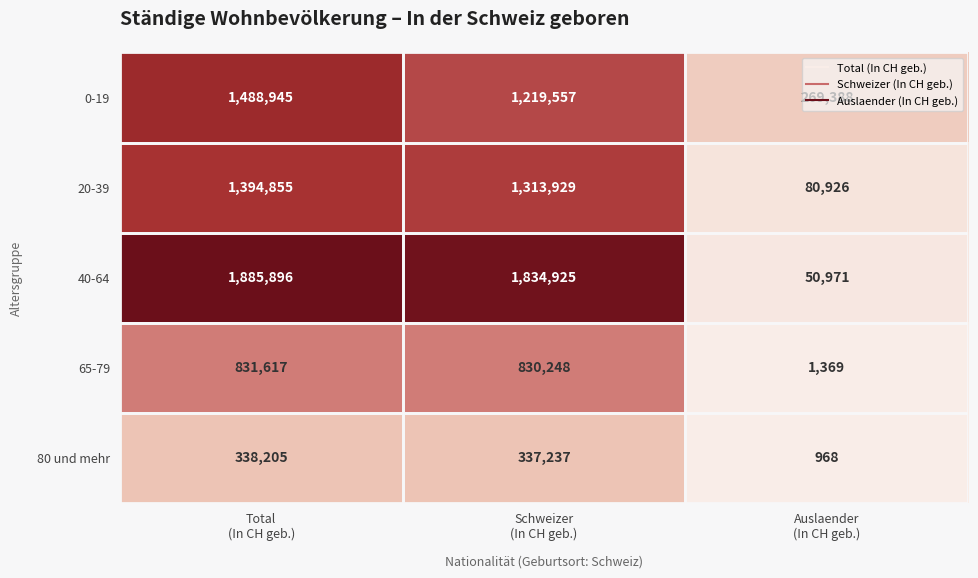

Which series has the largest total across all categories?

40-64